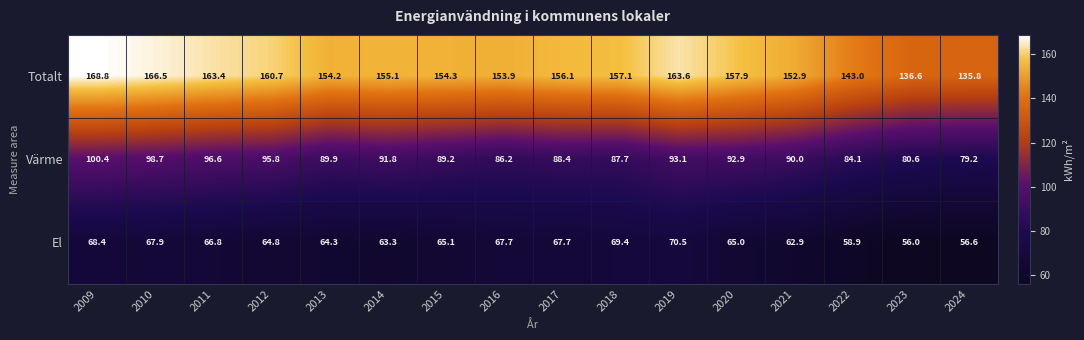

Which label corresponds to the largest value in the chart?

2009